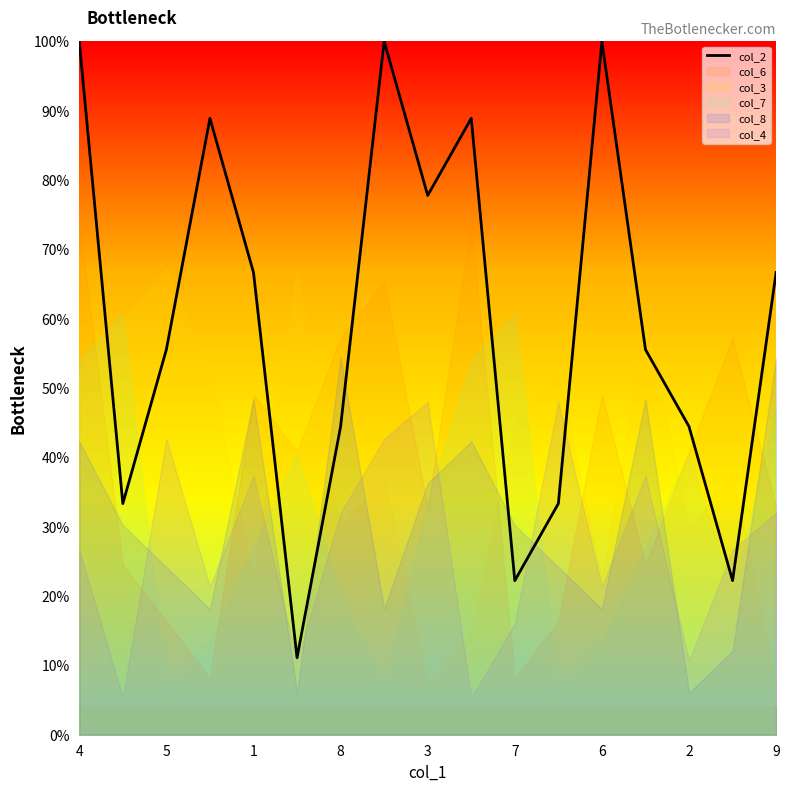

What is the lowest value of the col_2 series?

11.1